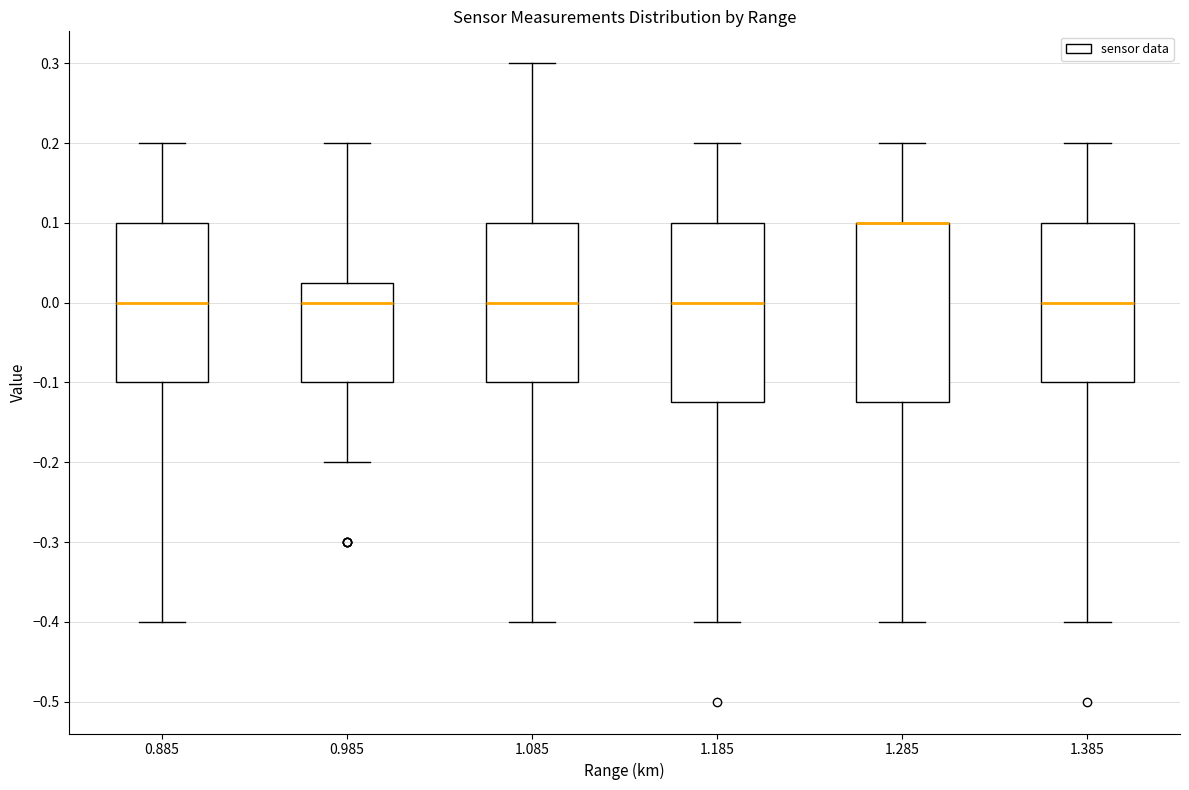

Reading left to right, read every box against the y-axis: the position of its median line, the range the box covers, and the ends of its whiskers. The values are not printed on the chart, so give them approximately, as read against the axis.

0.885: median 0.00, box -0.10 to 0.10, whiskers -0.40 to 0.20
0.985: median 0.00, box -0.10 to 0.03, whiskers -0.20 to 0.20
1.085: median 0.00, box -0.10 to 0.10, whiskers -0.40 to 0.30
1.185: median 0.00, box -0.12 to 0.10, whiskers -0.40 to 0.20
1.285: median 0.10 (drawn on the box's upper edge), box -0.12 to 0.10, whiskers -0.40 to 0.20
1.385: median 0.00, box -0.10 to 0.10, whiskers -0.40 to 0.20